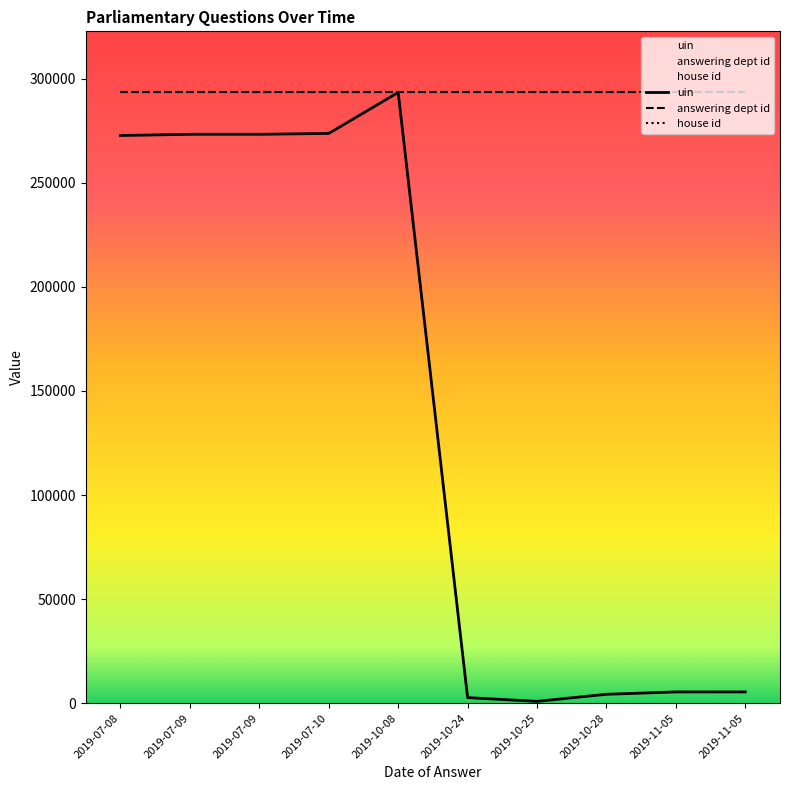

What is the greatest value displayed?

293448